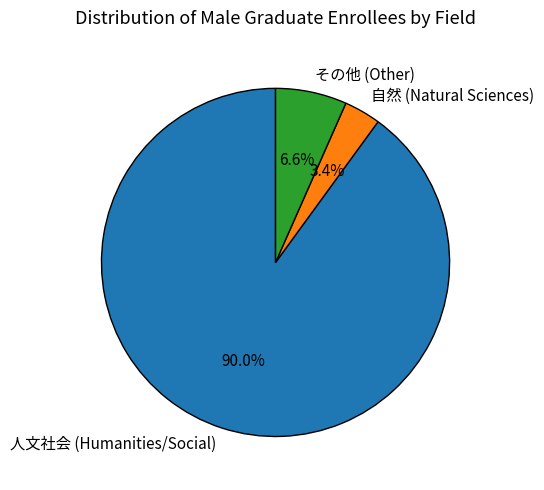

Which slice is the smallest?

自然 (Natural Sciences)